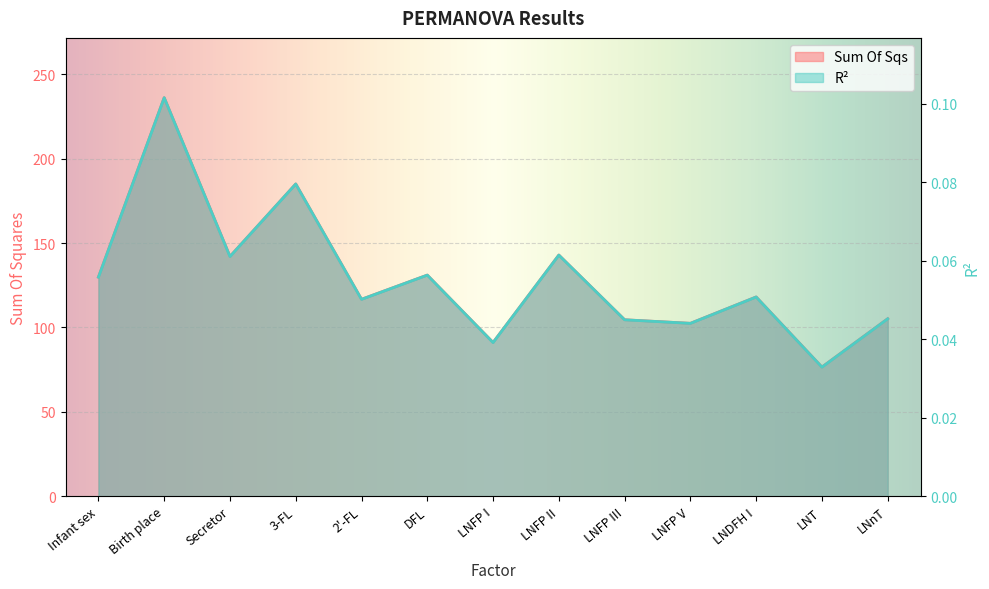

What is the difference between the Sum Of Sqs values at 2'-FL and Secretor?

25.4